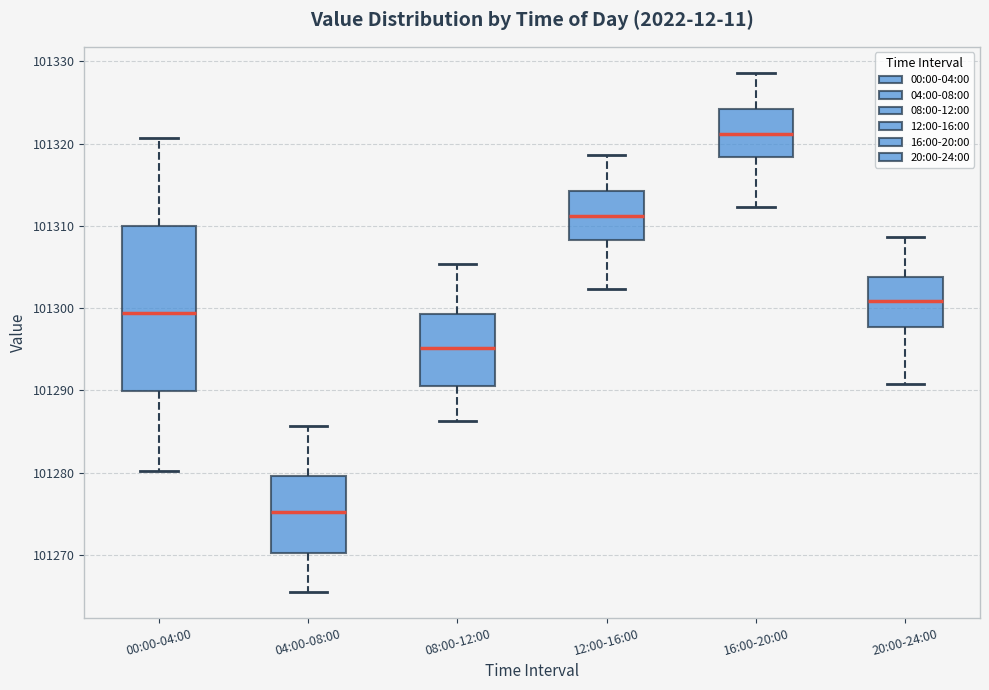

Which box is the tallest, from its lower edge to its upper edge?

00:00-04:00